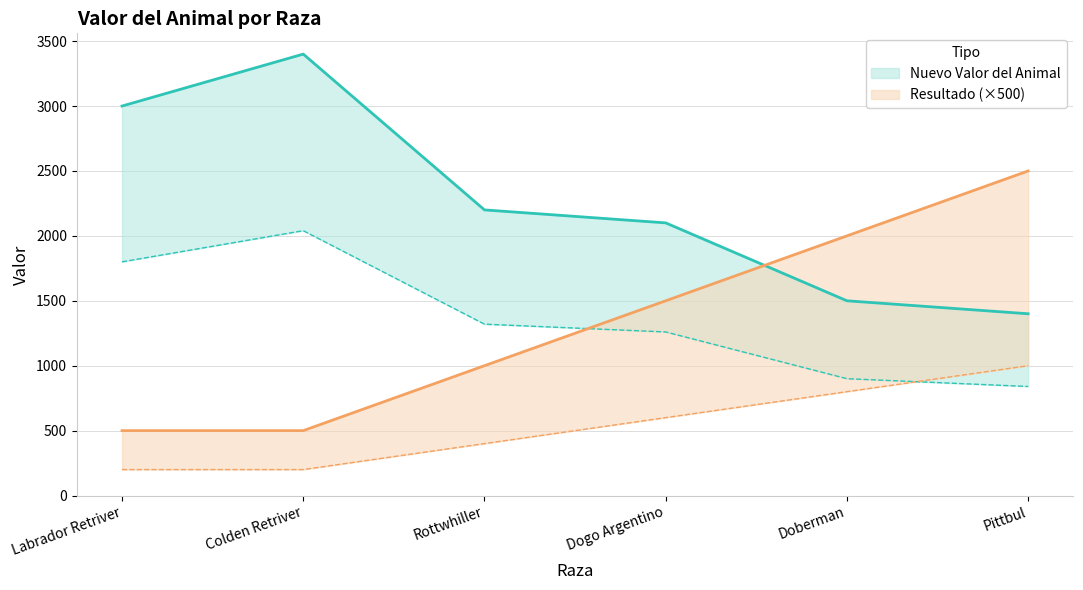

True or false: Resultado has more than 0 points higher than both neighbors.

False